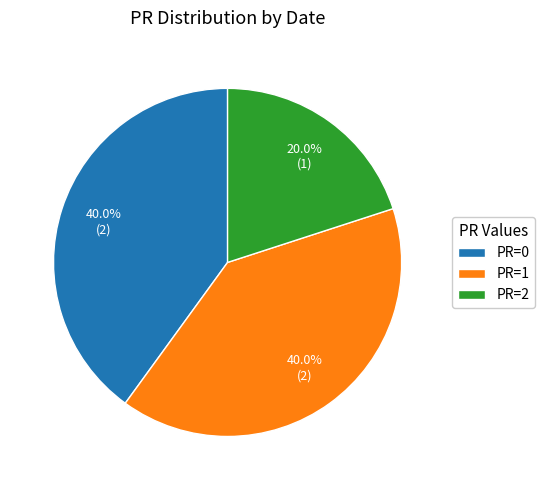

Combined, do PR=0 and PR=1 account for over 50%?

Yes